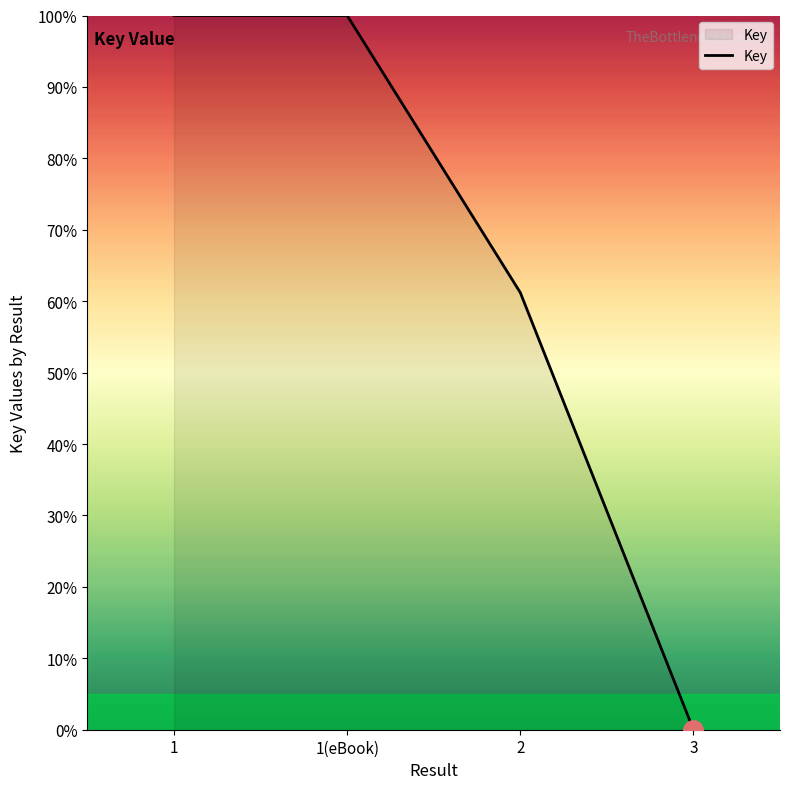

Is this an area chart (filled region under the line)?

No